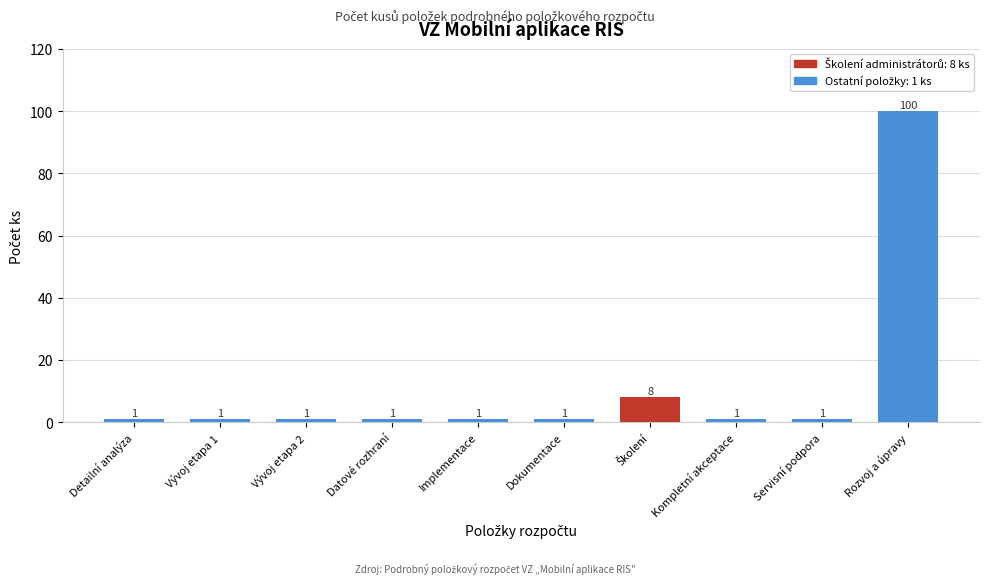

Reading right to left, extract all data points from this chart.

100	1	1	8	1	1	1	1	1	1